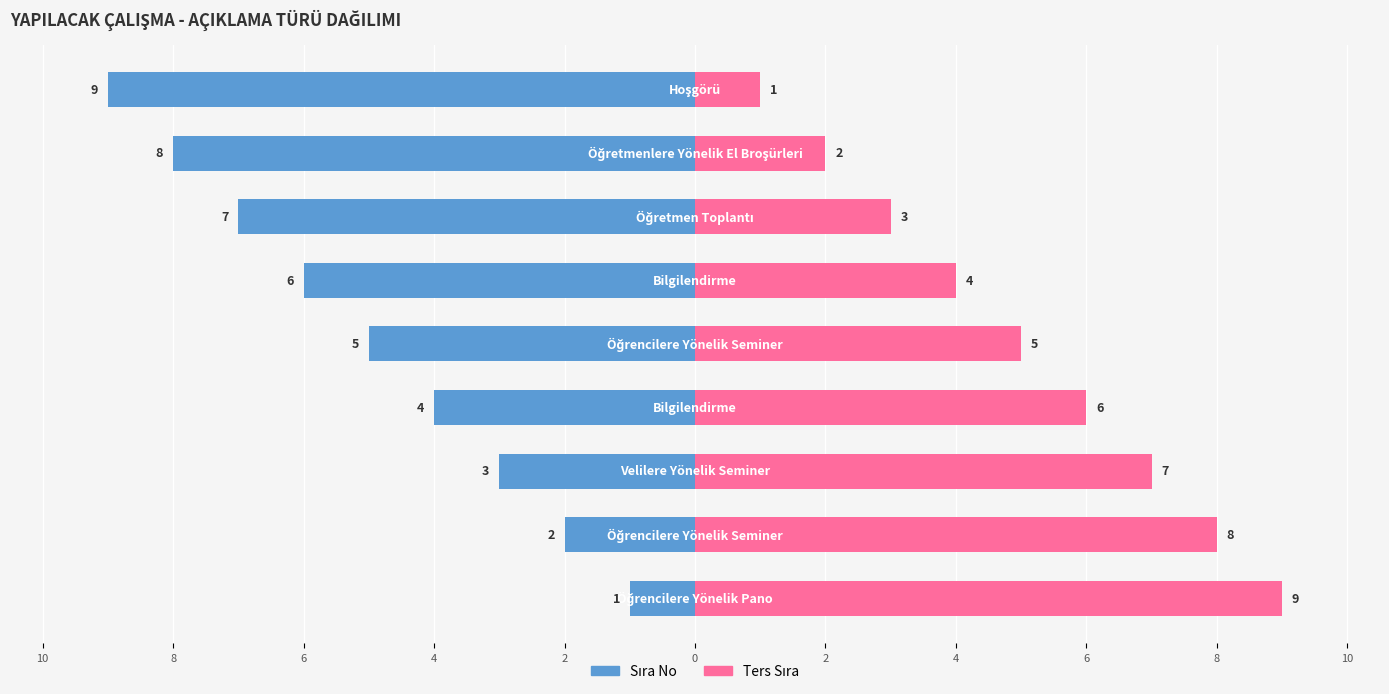

Is the value of Sıra No at 10 greater than the value of Ters Sıra at 4?

No